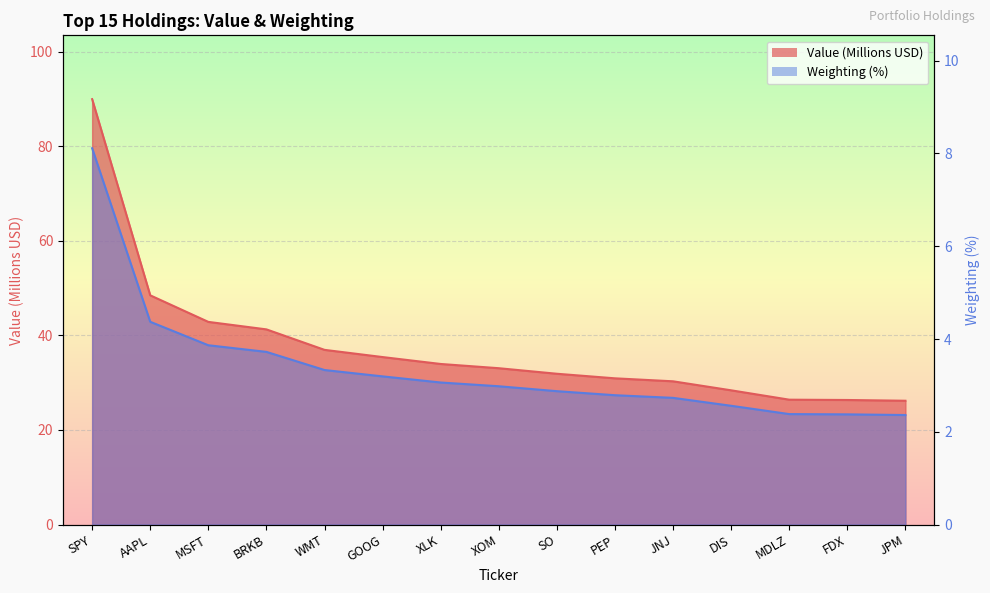

Which label corresponds to the largest value in the chart?

SPY